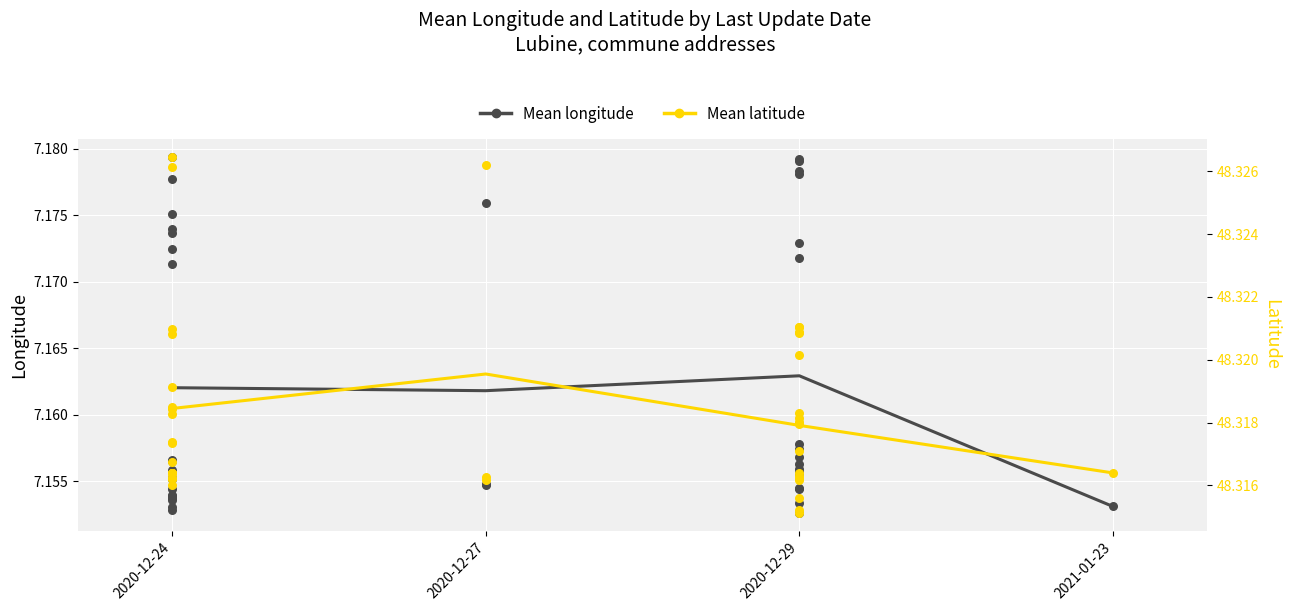

What is the total value across all series at 2020-12-27?

55.5